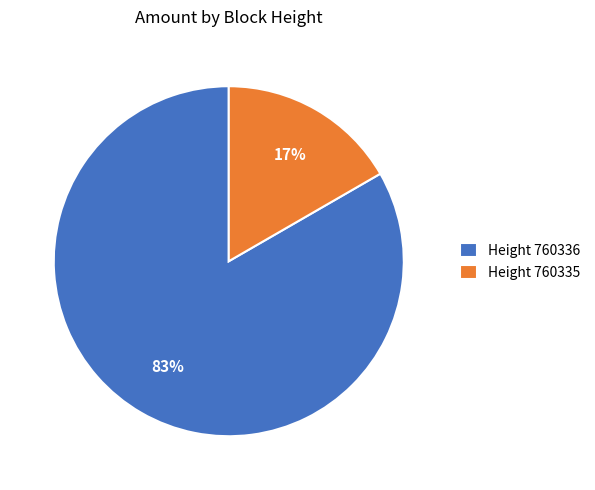

To the nearest percent, what portion does Height 760336 represent?

83%